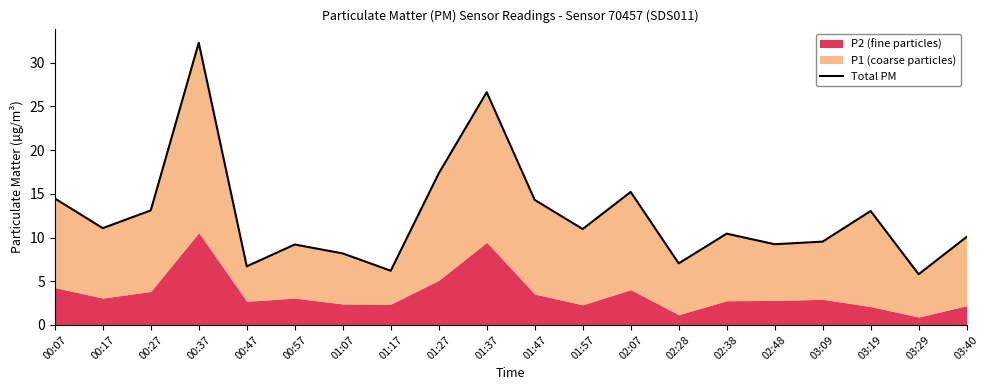

Is it true that the value at 02:07 is 21.3?

False